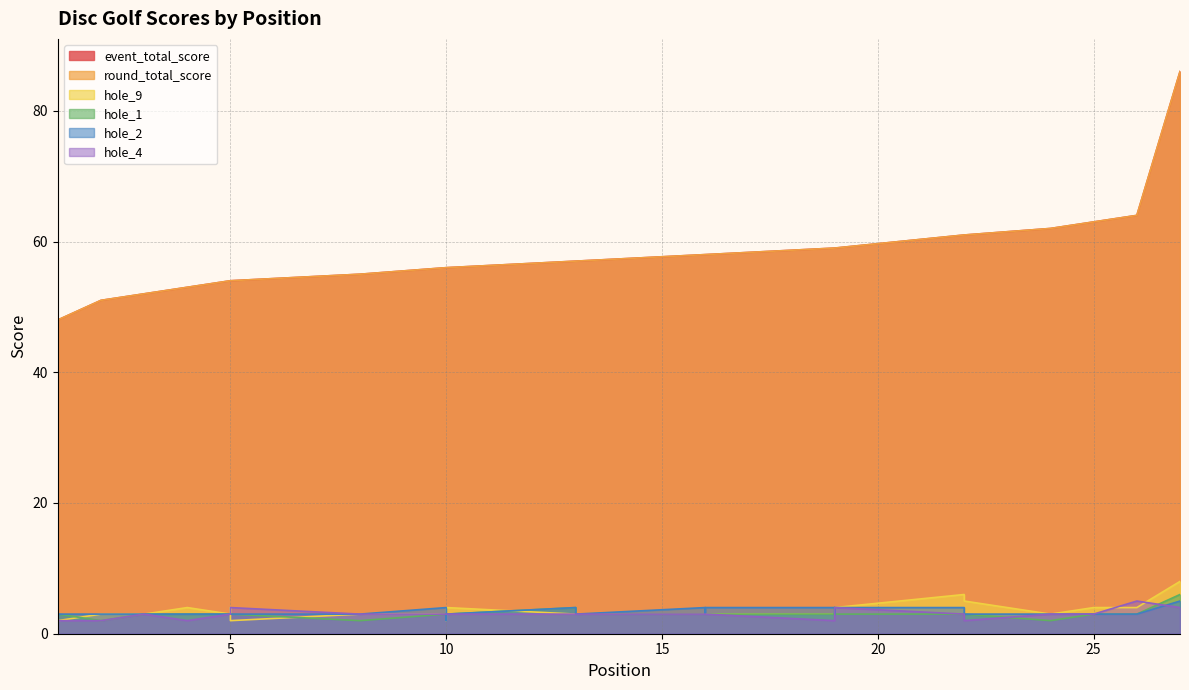

What is the value of the event_total_score point at the 18th from the left?

58